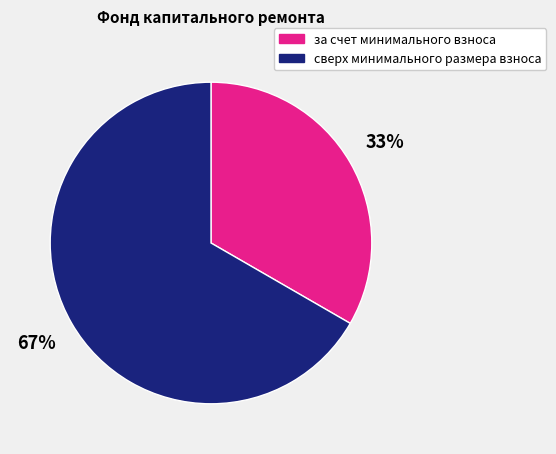

To the nearest percent, what is the combined percentage of сверх минимального размера взноса and за счет минимального взноса?

100%